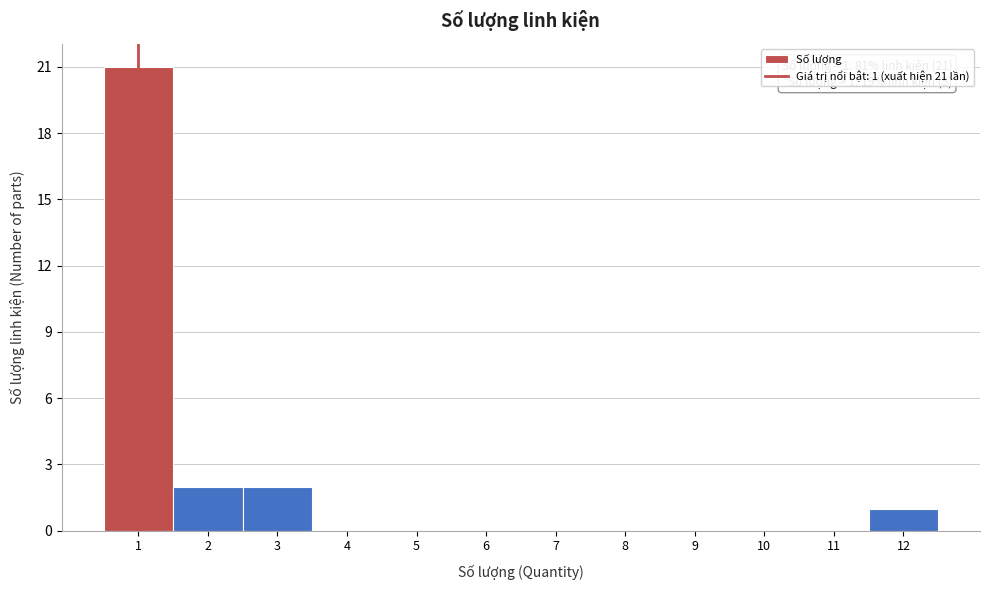

Which range on the x-axis has the tallest bar?

0.5 to 1.5